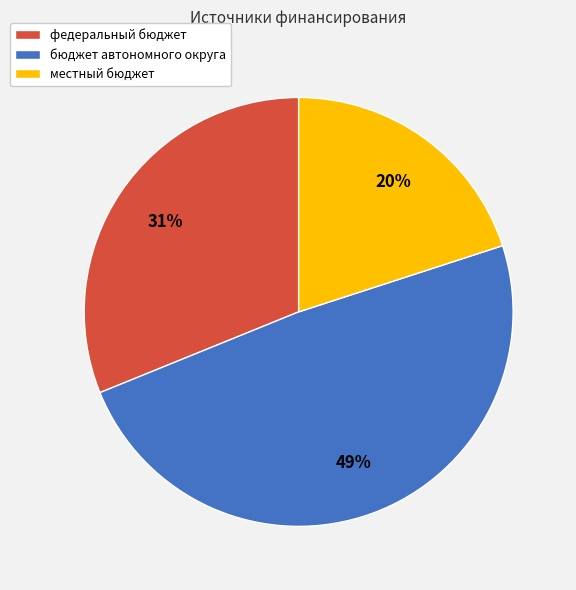

What is the ratio of the value at федеральный бюджет to the value at местный бюджет?

1.6